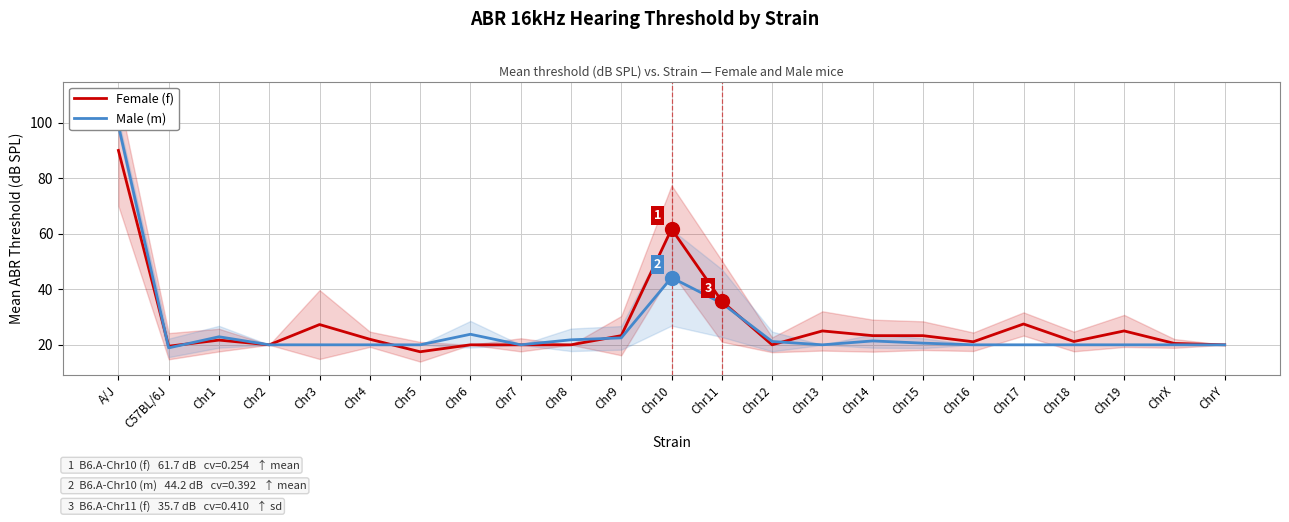

Between which two adjacent categories do Female (f) and Male (m) first intersect?

A/J and C57BL/6J